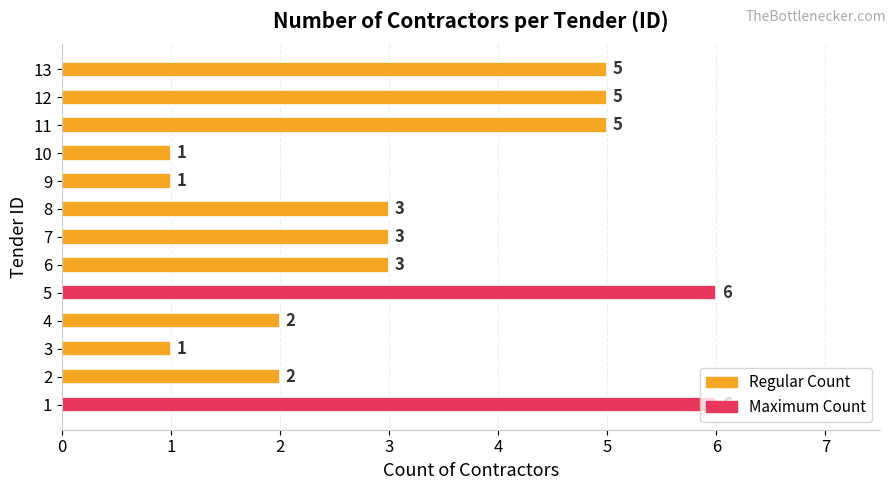

What is the greatest value displayed?

6